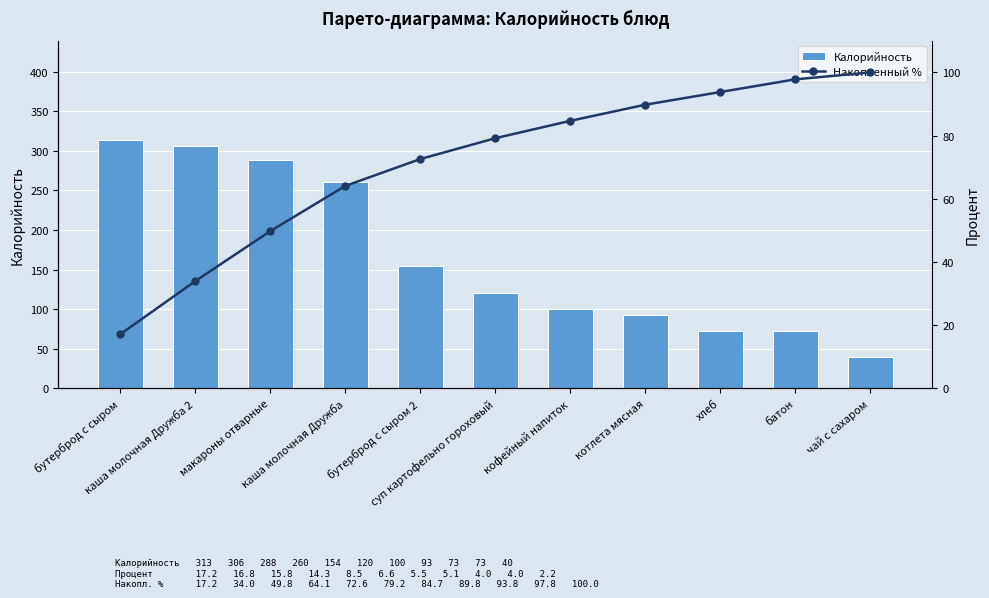

Rank the categories by Накопленный % value from highest to lowest.

чай с сахаром, батон, хлеб, котлета мясная, кофейный напиток, суп картофельно гороховый, бутерброд с сыром 2, каша молочная Дружба, макароны отварные, каша молочная Дружба 2, бутерброд с сыром